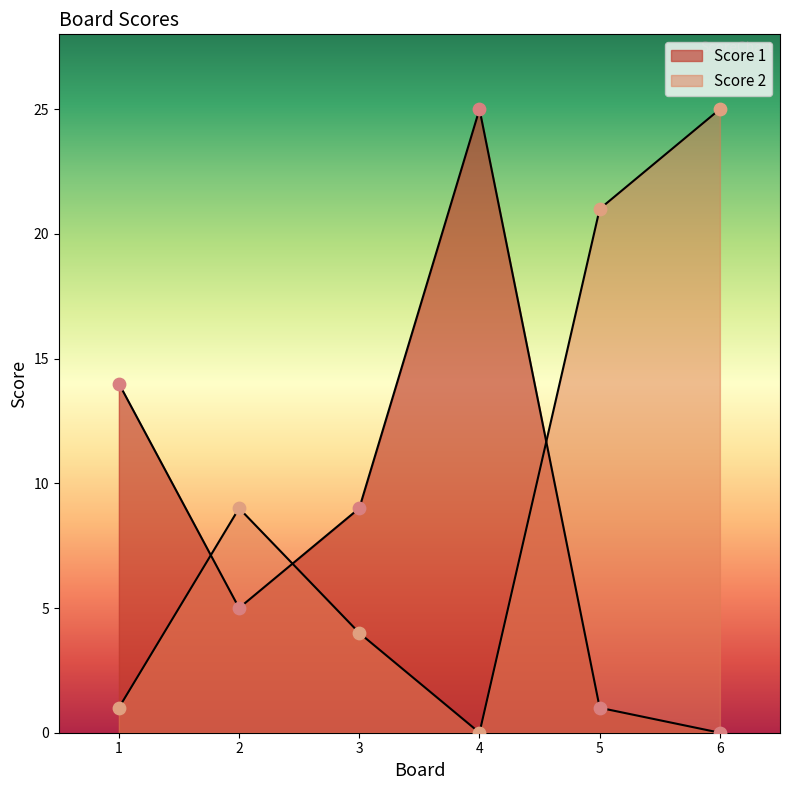

At how many categories does at least one series exceed 13?

4